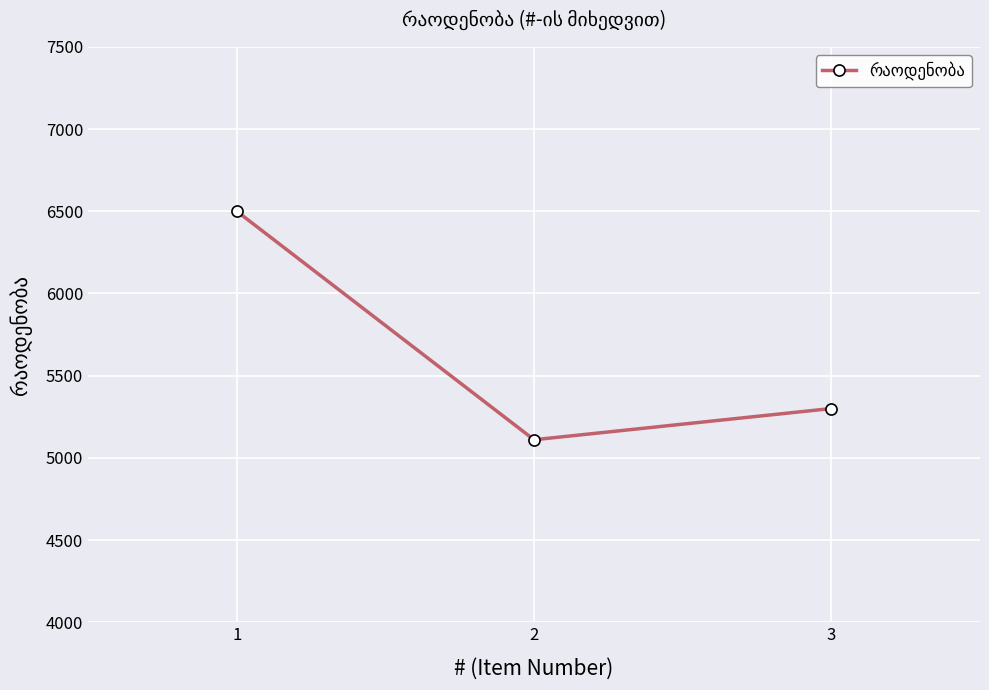

Reading right to left, transcribe all the data shown in this chart.

5300	5110	6500